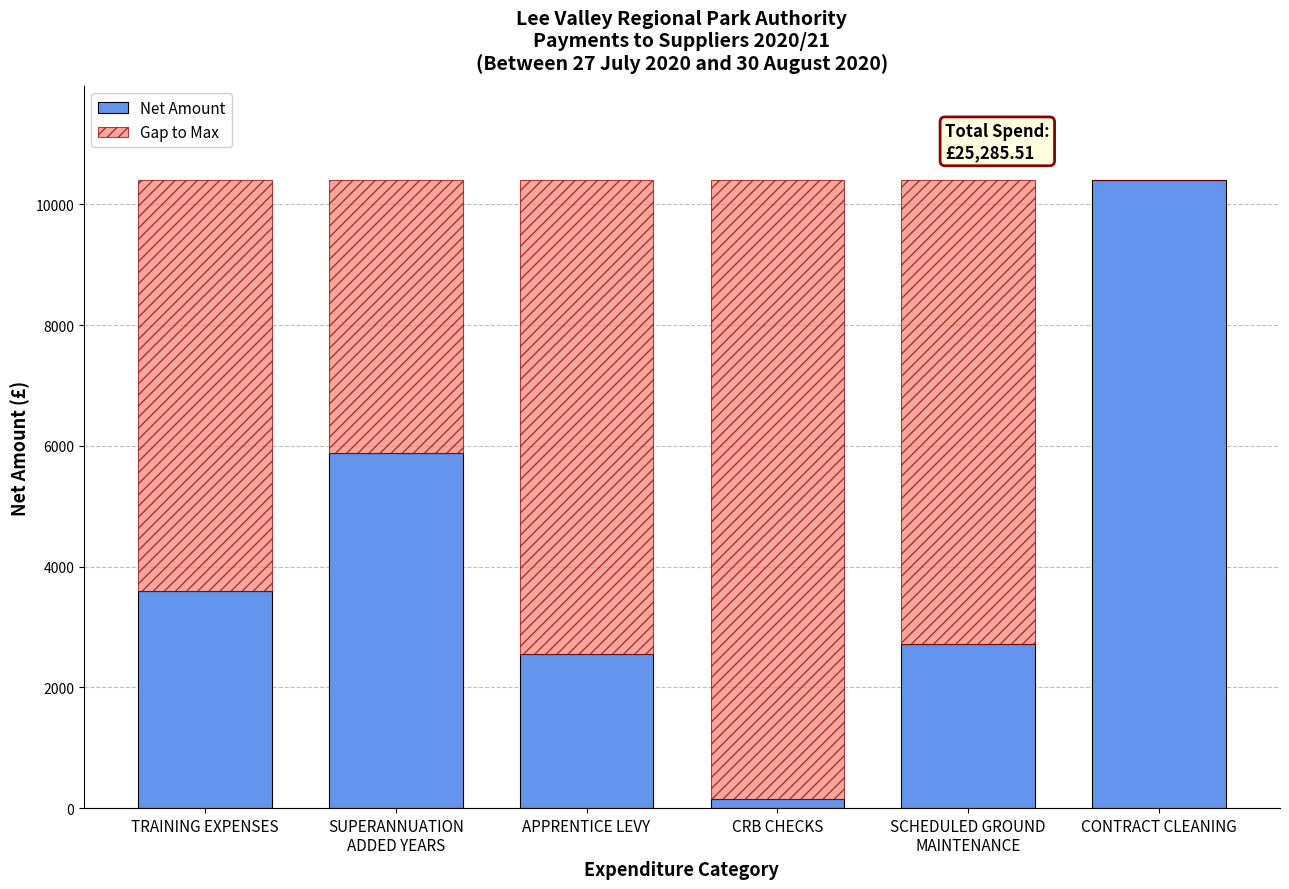

At which label does Net Amount reach its peak?

CONTRACT CLEANING